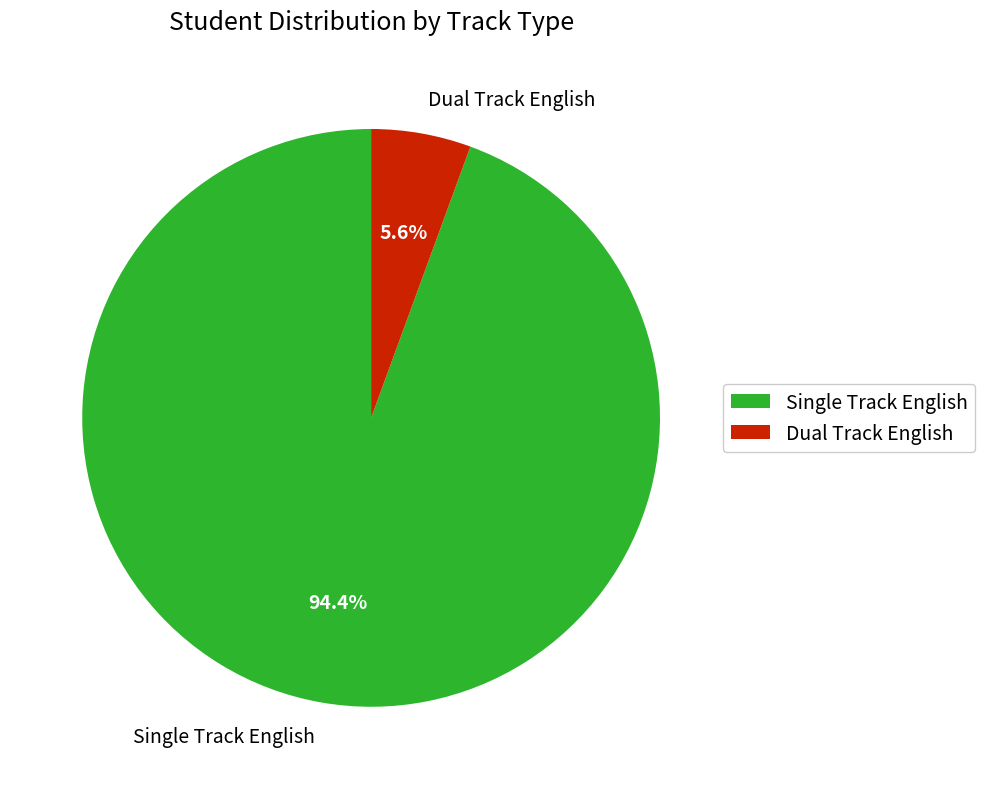

Which has a higher value, Dual Track English or Single Track English?

Single Track English